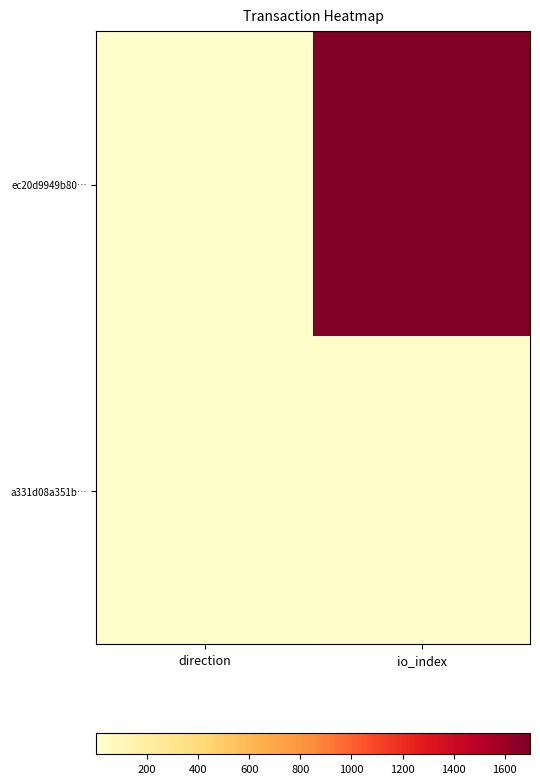

List the series in order of their overall mean, lowest first.

a331d08a351b…, ec20d9949b80…